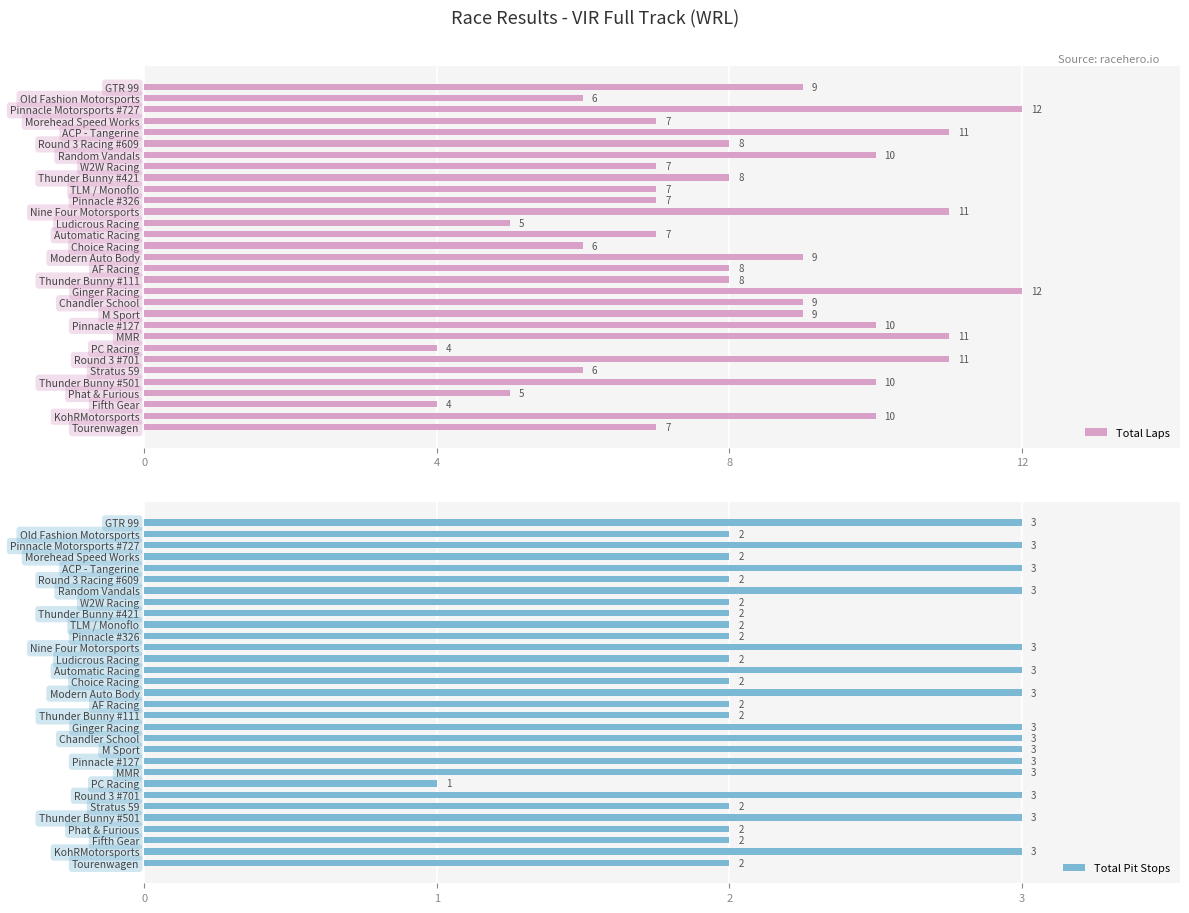

Reading left to right, extract all data points from this chart.

Total Laps: 9	6	12	7	11	8	10	7	8	7	7	11	5	7	6	9	8	8	12	9	9	10	11	4	11	6	10	5	4	10	7
Total Pit Stops: 3	2	3	2	3	2	3	2	2	2	2	3	2	3	2	3	2	2	3	3	3	3	3	1	3	2	3	2	2	3	2